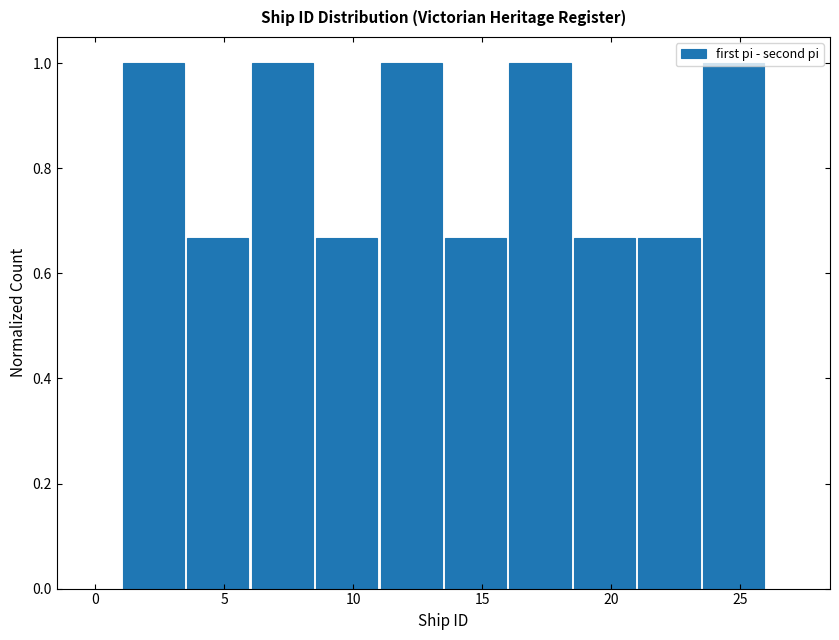

Reading left to right, transcribe this chart: for each bar, give the range it covers on the x-axis and its height. The values are not printed on the chart, so give them approximately, as read against the axis.

1.0 to 3.5: 1.00
3.5 to 6.0: 0.66
6.0 to 8.5: 1.00
8.5 to 11.0: 0.66
11.0 to 13.5: 1.00
13.5 to 16.0: 0.66
16.0 to 18.5: 1.00
18.5 to 21.0: 0.66
21.0 to 23.5: 0.66
23.5 to 26.0: 1.00